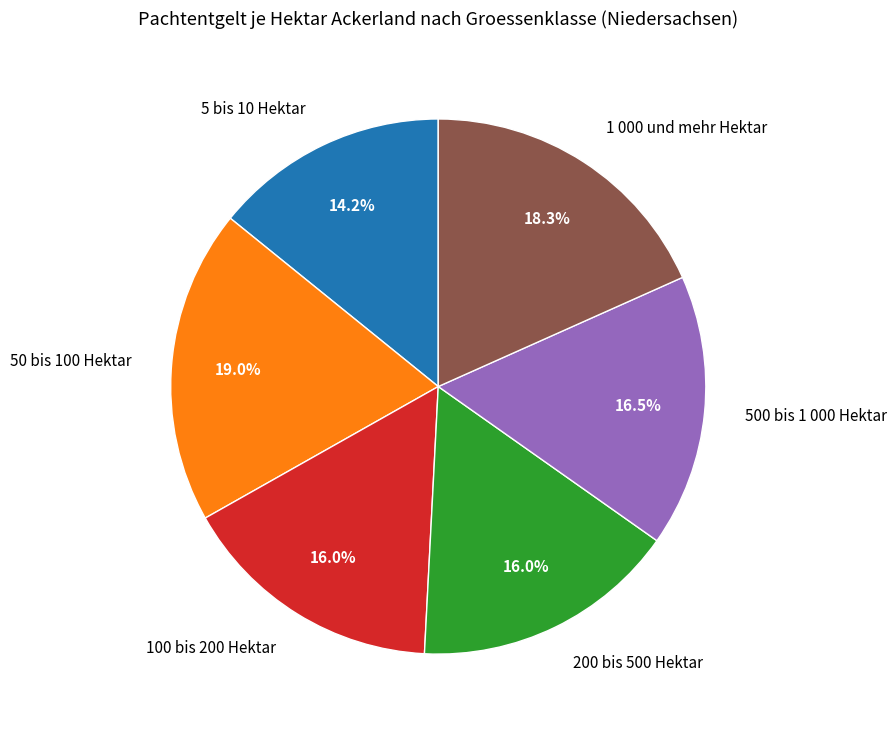

Which category has the biggest portion of the pie?

50 bis 100 Hektar